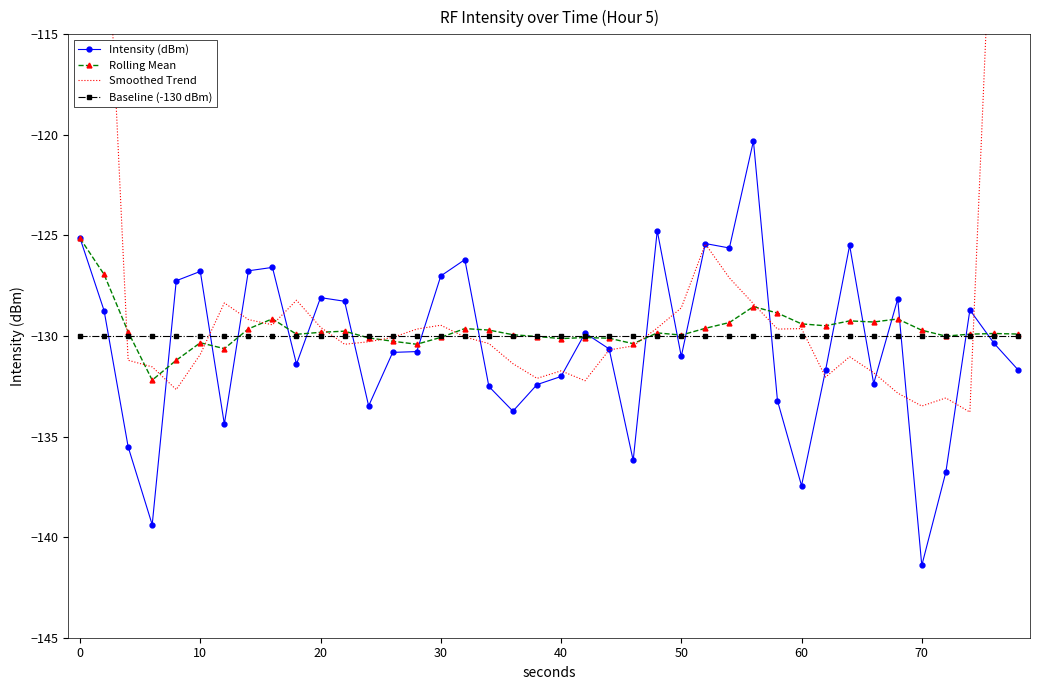

Is it true that Intensity (dBm) equals -210.8 at 30?

False